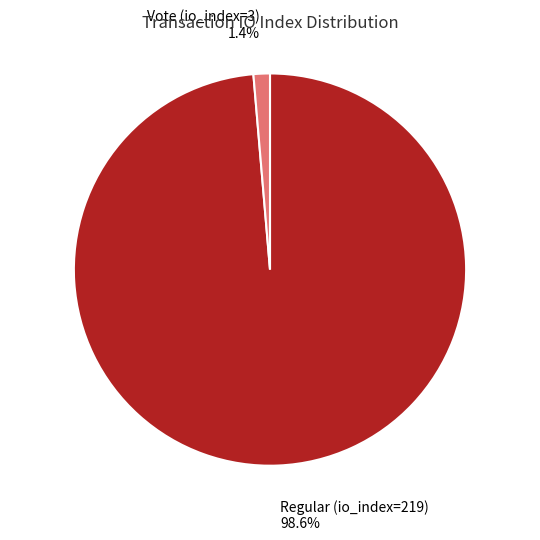

Between Regular (io_index=219) and Vote (io_index=3), which is larger?

Regular (io_index=219)